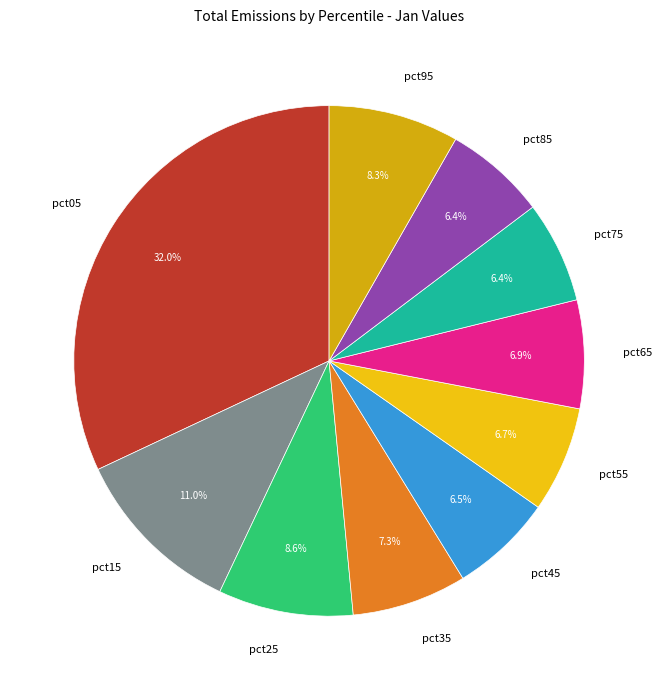

Which category has the biggest portion of the pie?

pct05